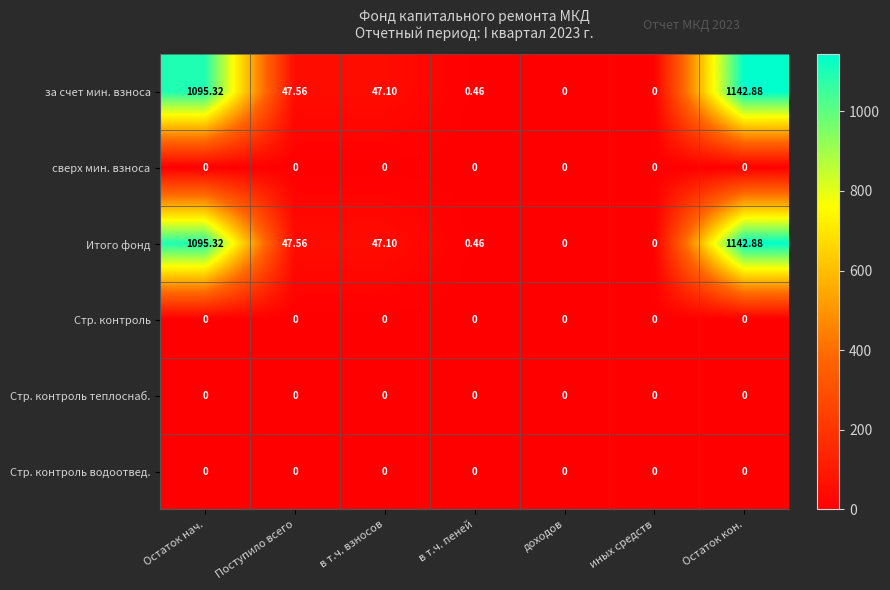

Which label corresponds to the largest value in the chart?

Остаток кон.